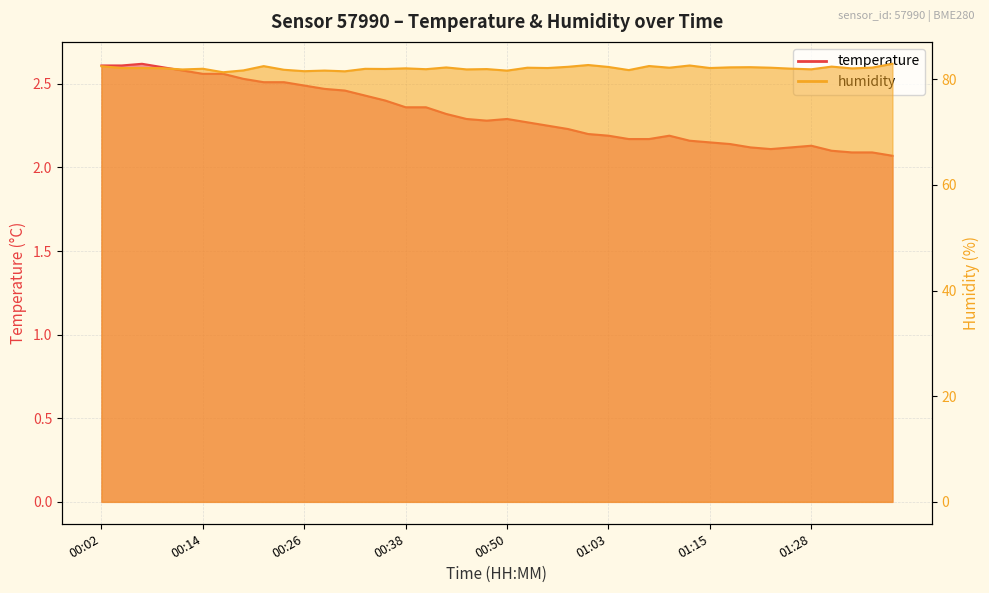

What is the total value across all series at 01:33?

84.2